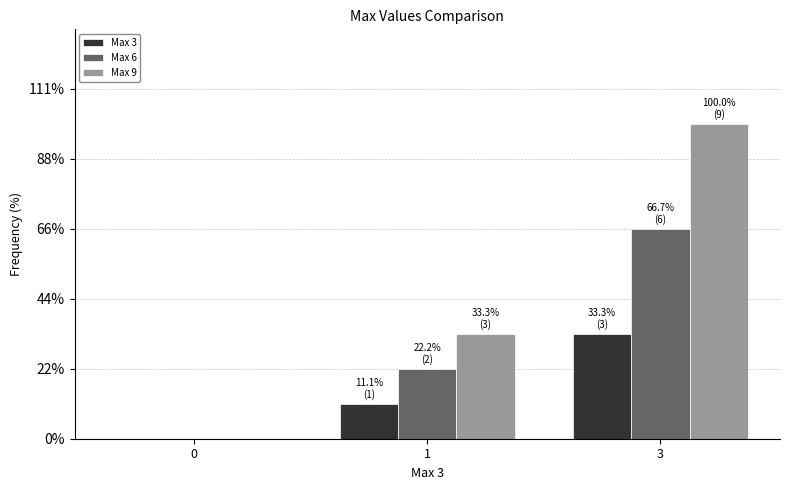

Reading right to left, list all the values displayed in this chart.

Max 3: 3=3	1=1	0=0
Max 6: 3=6	1=2	0=0
Max 9: 3=9	1=3	0=0